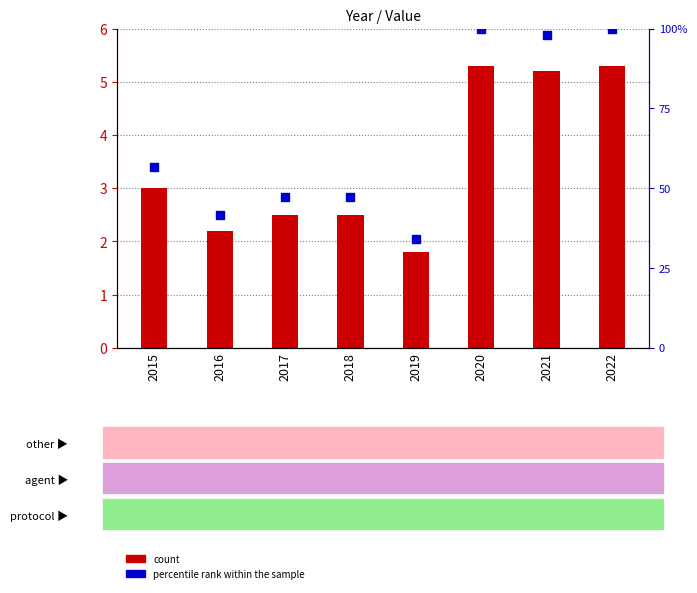

Which series reaches the maximum Y coordinate?

percentile rank within the sample